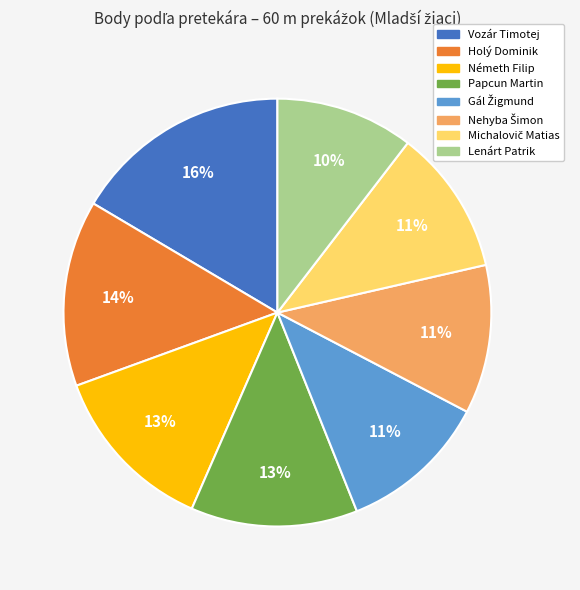

Is there a majority slice in this chart?

No